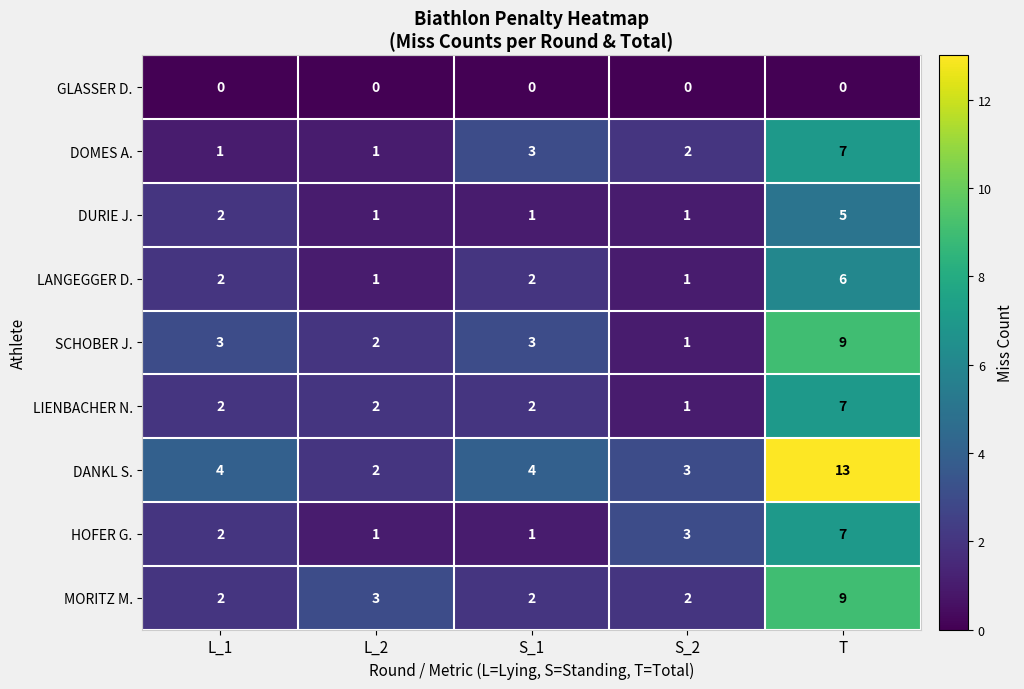

The value of LANGEGGER D. at L_1 is 2. True or false?

True